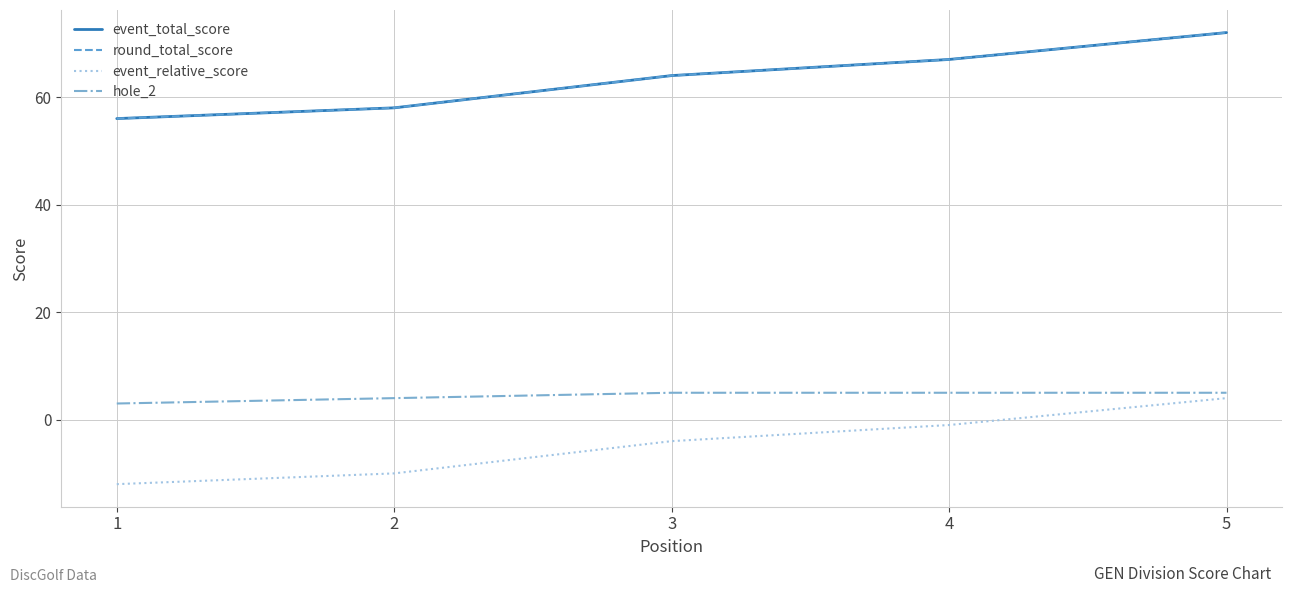

Does the chart display data point markers on the line(s)?

No